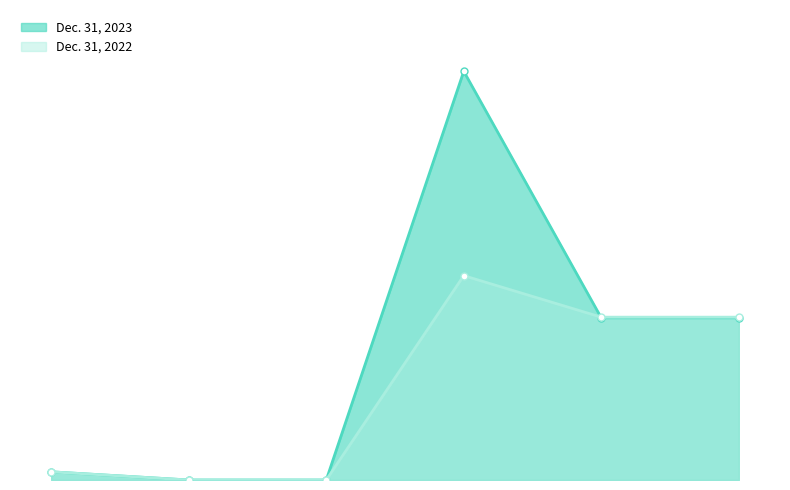

The Dec. 31, 2023 series shows 116897754 at Common stock issued. True or false?

False